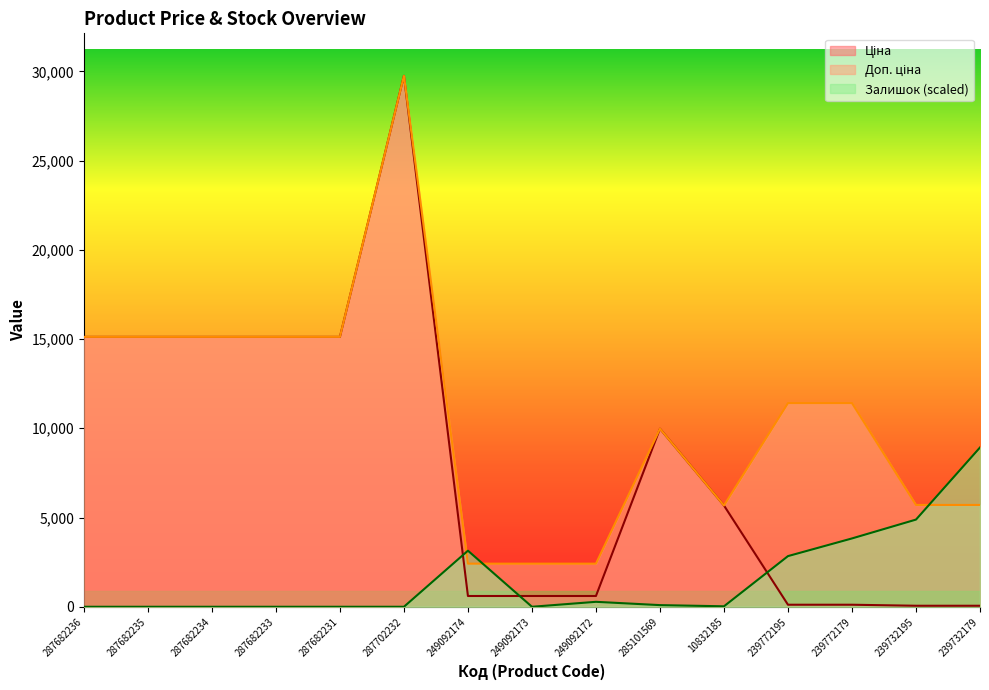

Reading right to left, transcribe all the data shown in this chart.

Ціна: 239732179=57.0	239732195=57.0	239772179=114.1	239772195=114.1	10832185=5673.8	285101569=9975.0	249092172=603.7	249092173=603.7	249092174=603.7	287702232=29747.2	287682231=15120.0	287682233=15120.0	287682234=15120.0	287682235=15120.0	287682236=15120.0
Доп. ціна: 239732179=5705.0	239732195=5705.0	239772179=11410.0	239772195=11410.0	10832185=5673.8	285101569=9975.0	249092172=2414.8	249092173=2414.8	249092174=2414.8	287702232=29747.2	287682231=15120.0	287682233=15120.0	287682234=15120.0	287682235=15120.0	287682236=15120.0
Залишок: 239732179=8924.2	239732195=4884.5	239772179=3828.4	239772195=2838.3	10832185=26.4	285101569=92.4	249092172=277.2	249092173=0.0	249092174=3141.9	287702232=0.0	287682231=0.0	287682233=0.0	287682234=0.0	287682235=0.0	287682236=0.0